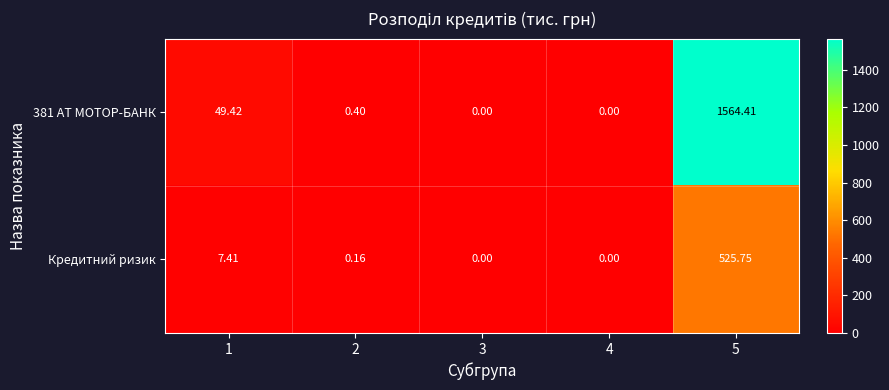

Is the value of 381 АТ МОТОР-БАНК at 4 greater than the value of Кредитний ризик at 1?

No